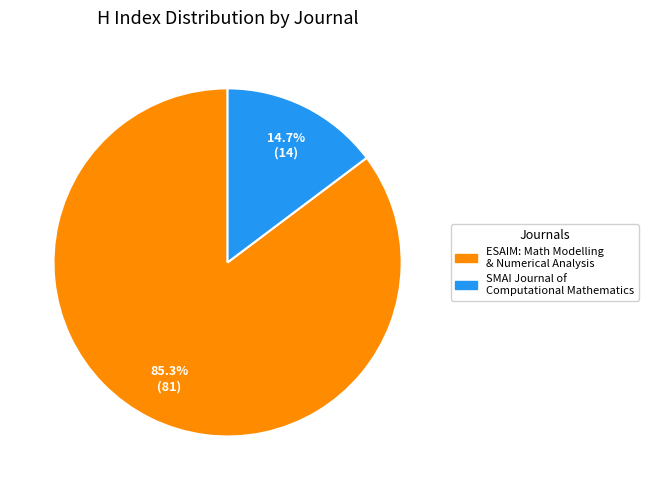

Does any single category account for the majority?

Yes